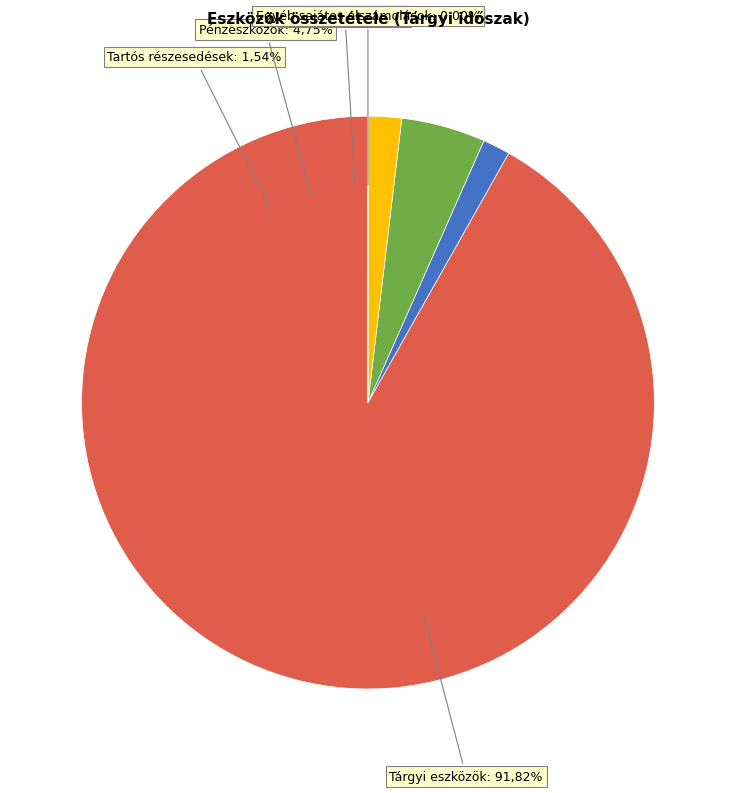

To the nearest percent, what portion does Pénzeszközök represent?

5%